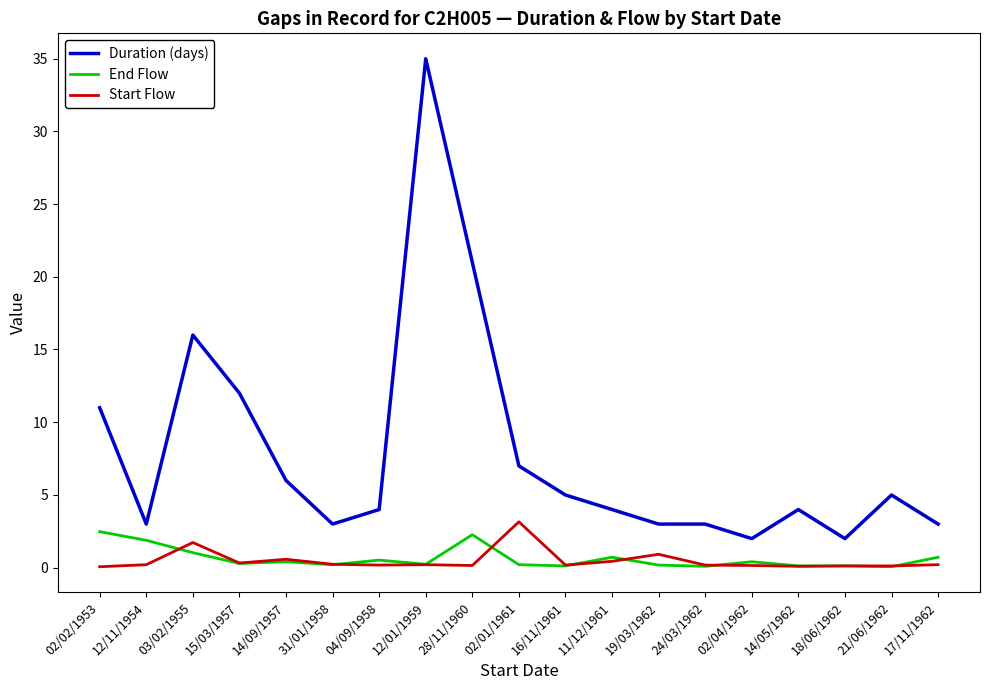

Rank the series by their maximum value, from highest to lowest.

Duration (days), Start Flow, End Flow